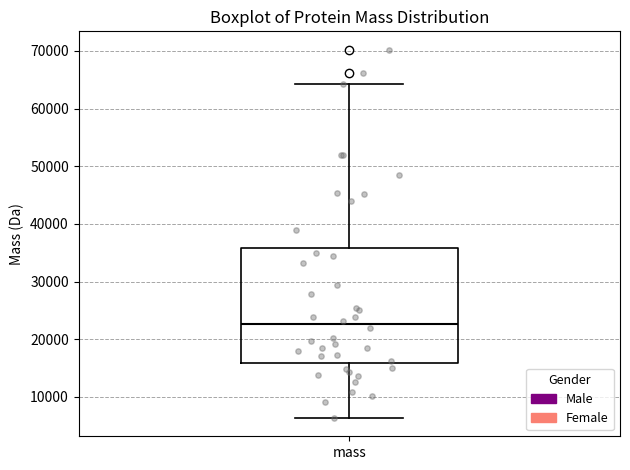

Transcribe this box plot: give where the median line is, the range the box spans, and where the two whiskers end, as read against the y-axis. The values are not printed on the chart, so give them approximately, as read against the axis.

median 23000, box 16000 to 36000, whiskers 6000 to 64000